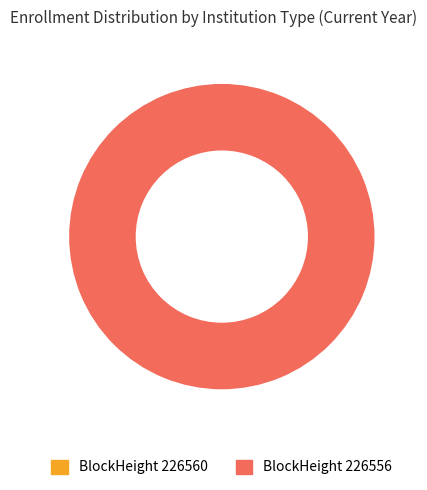

To the nearest percent, what percentage of the pie is 226556?

100%